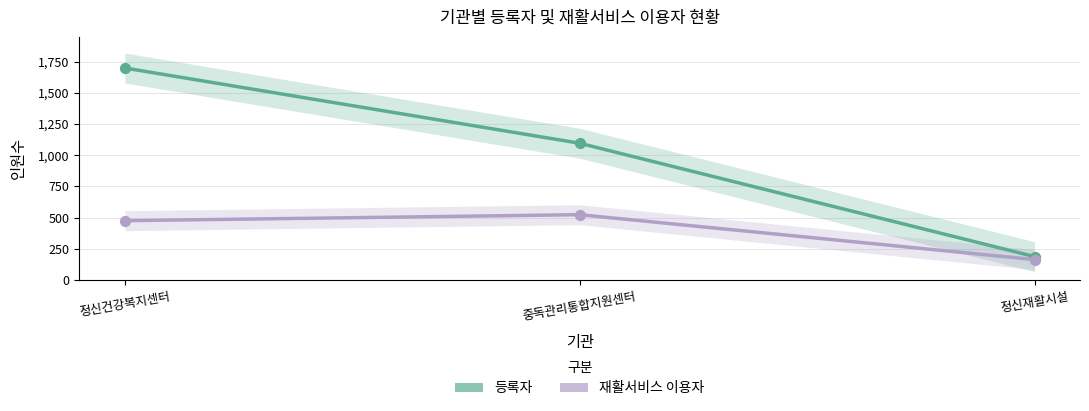

Which series has the largest Y range (max minus min)?

등록자